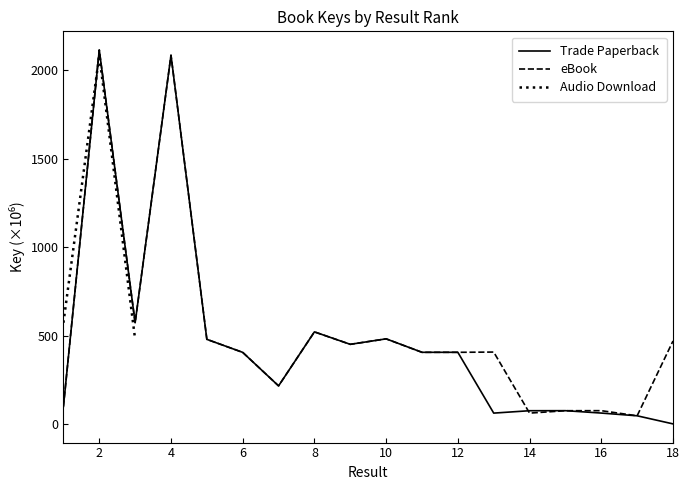

The value of Trade Paperback at 6 is 406.1. True or false?

True